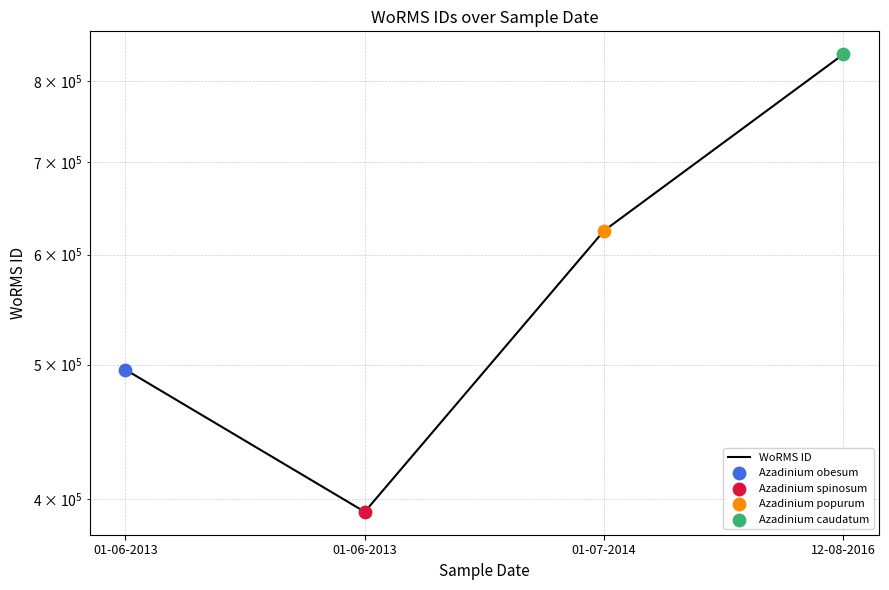

What is the ratio of the value at 01-07-2014 to the value at 01-06-2013?

1.3